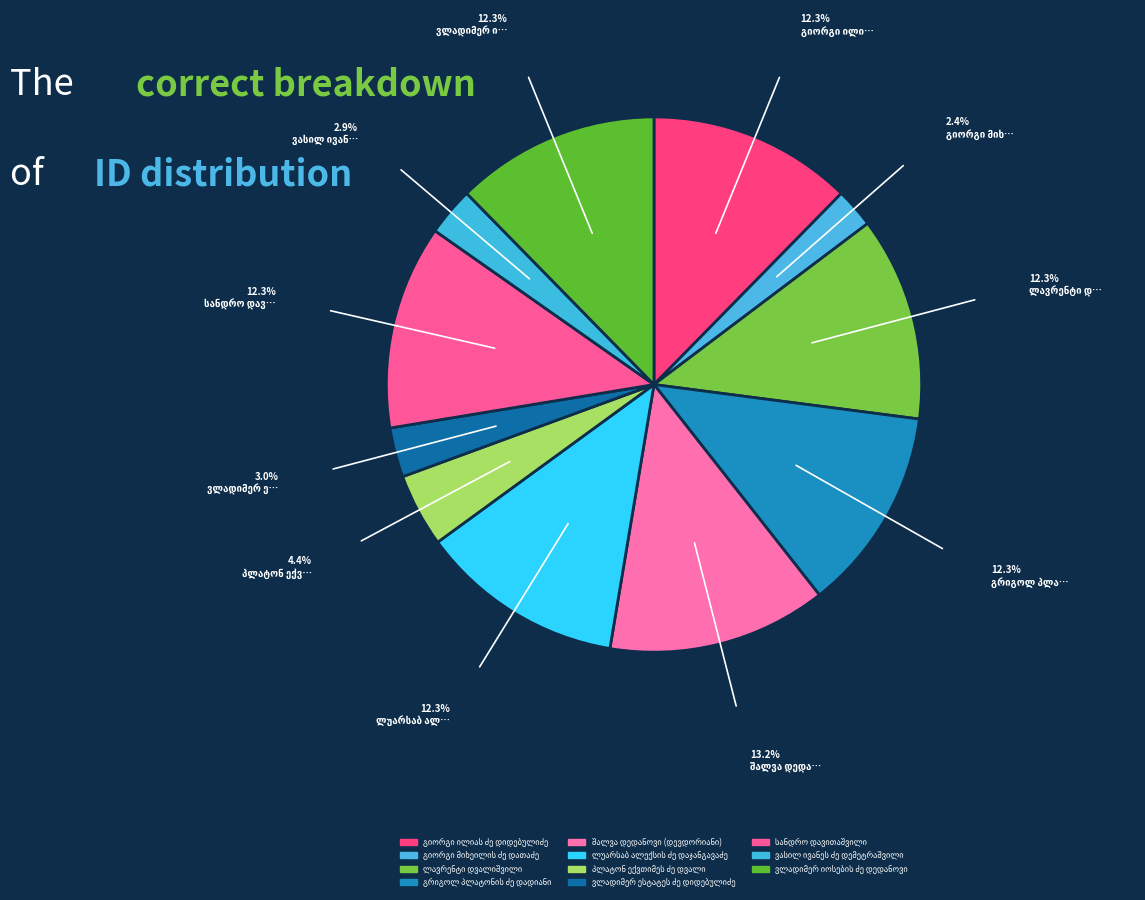

Which category has the biggest portion of the pie?

შალვა დედანოვი (დევდორიანი)